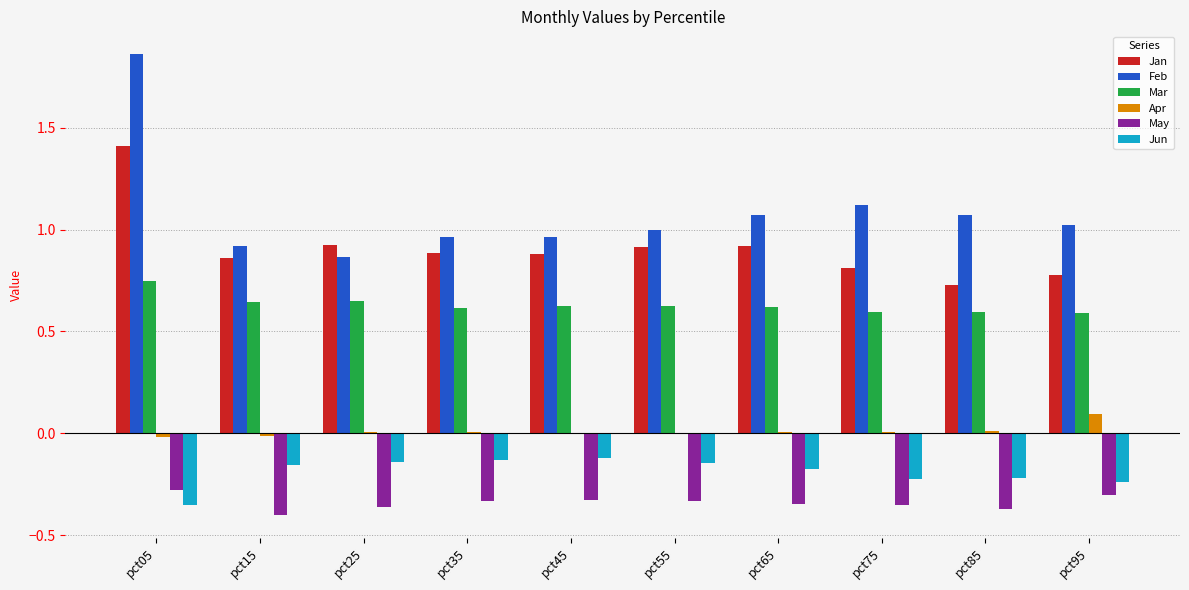

Which series has the largest total across all categories?

Feb